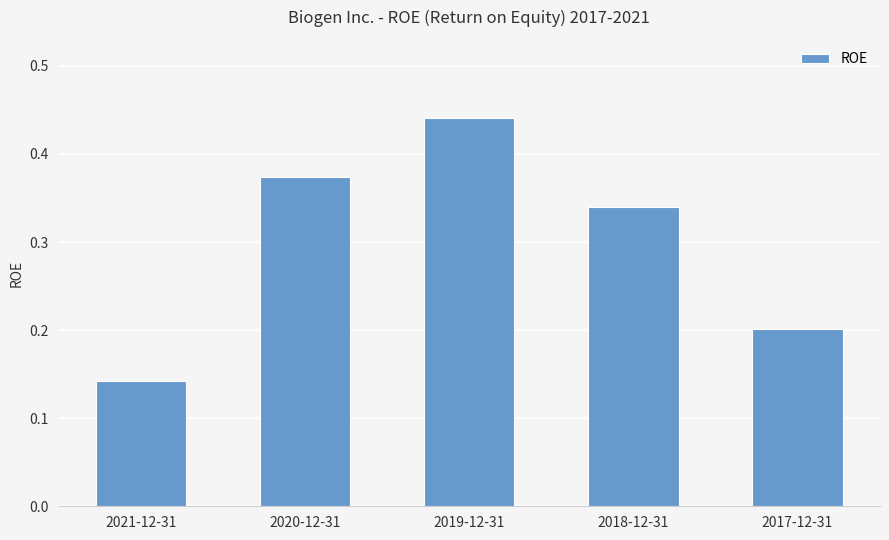

Rank the categories by value from lowest to highest.

2021-12-31, 2017-12-31, 2018-12-31, 2020-12-31, 2019-12-31